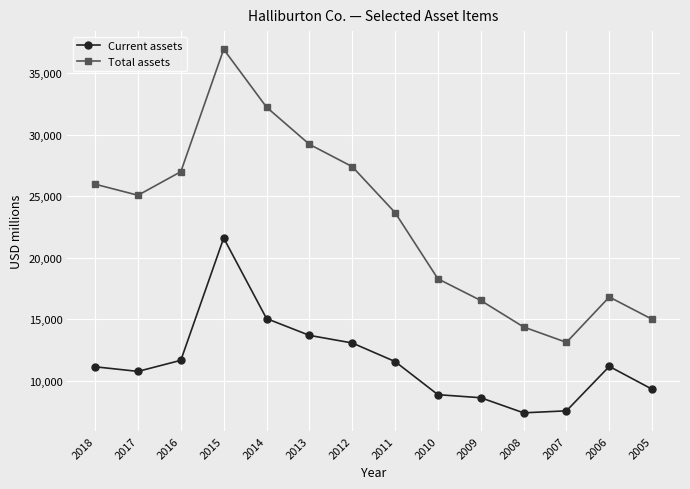

What is the difference between the maximum and minimum values in the Total assets series?

23807